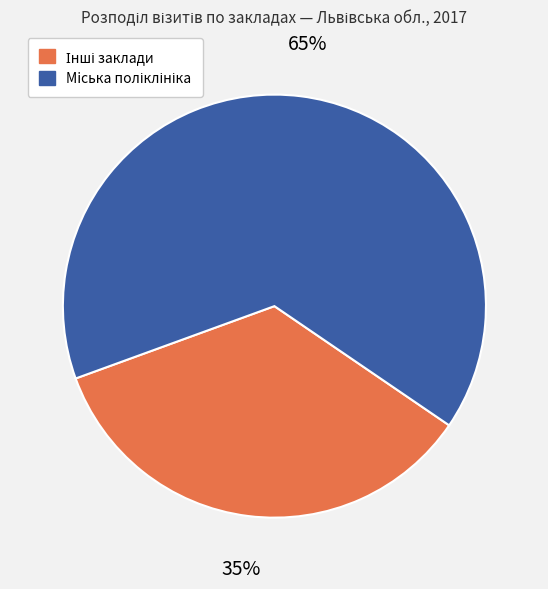

Does any single category account for the majority?

Yes